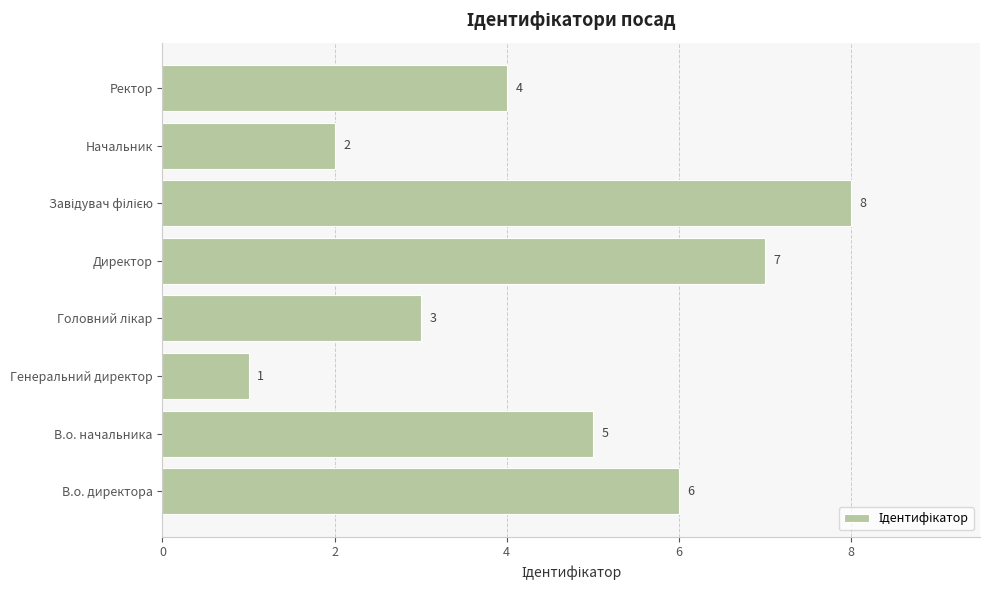

What value does the data have at Ректор?

4